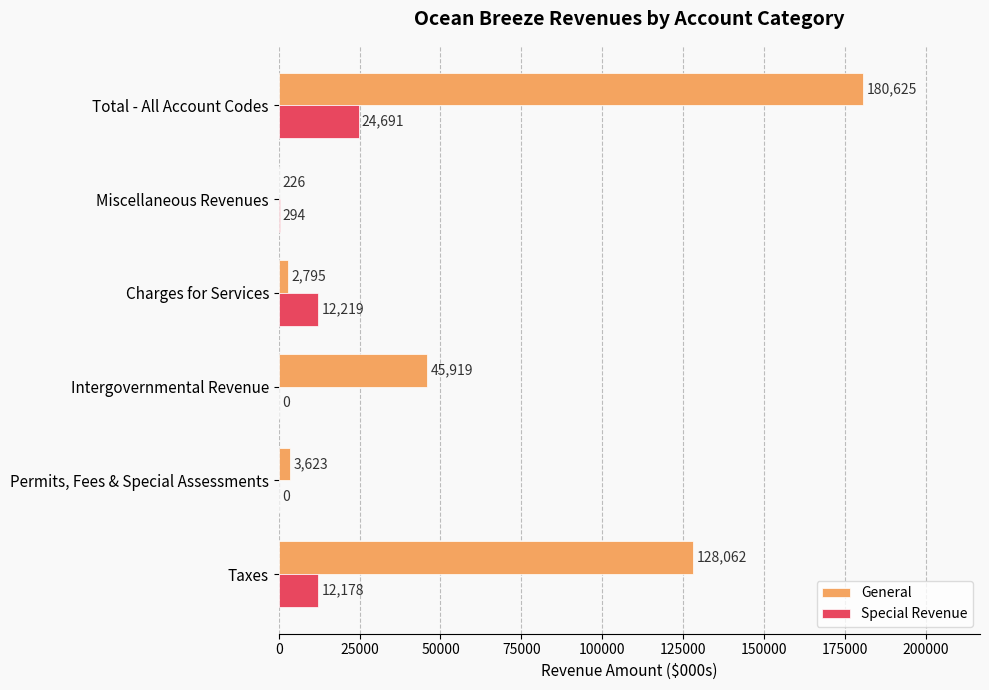

At which label is General closest to 90425?

Taxes